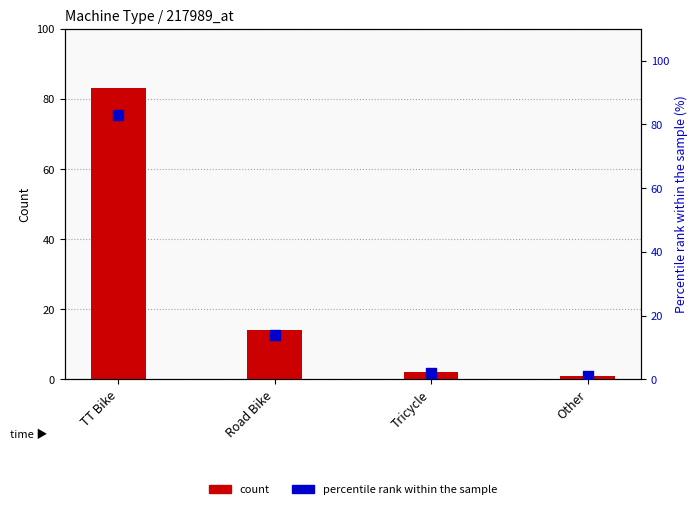

Which series reaches the minimum Y coordinate?

count